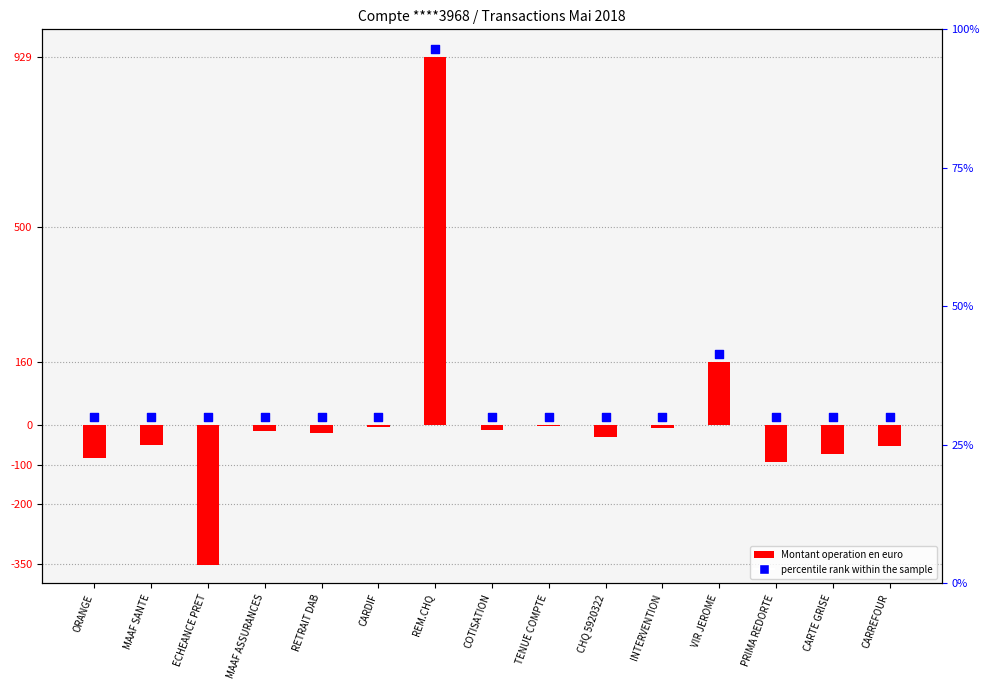

Which series contains the highest Y value?

percentile rank within the sample